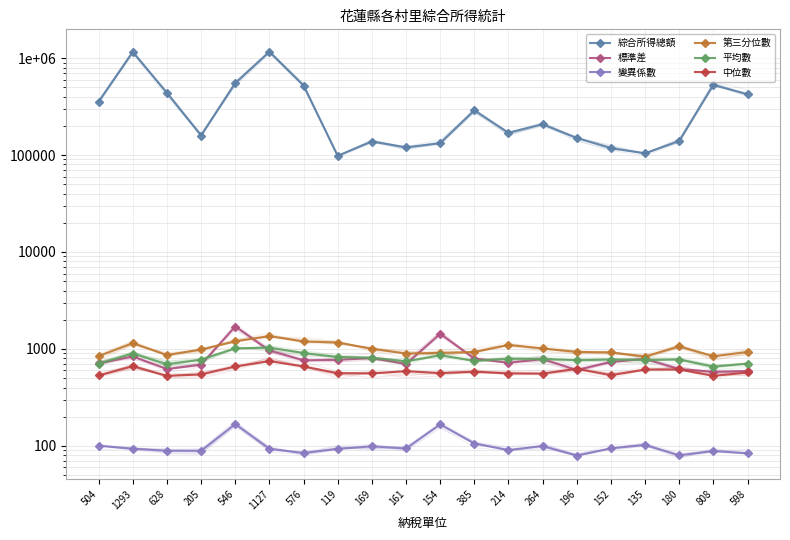

How many lines are shown in the chart?

6